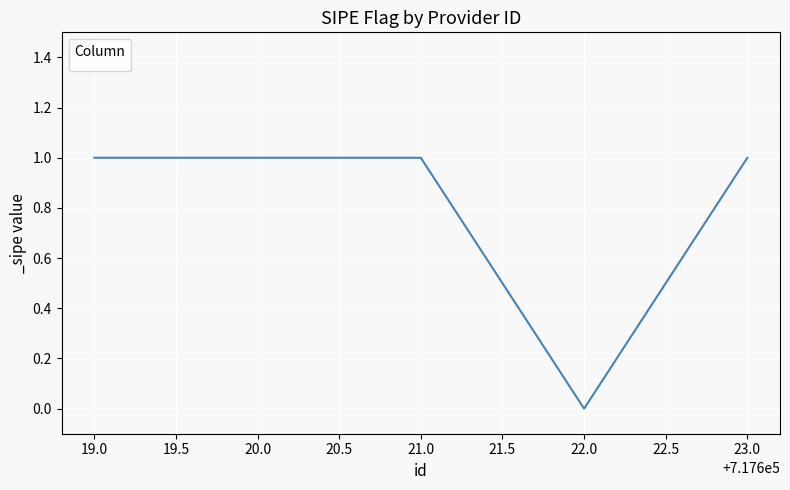

What position from the right is 23.0?

1